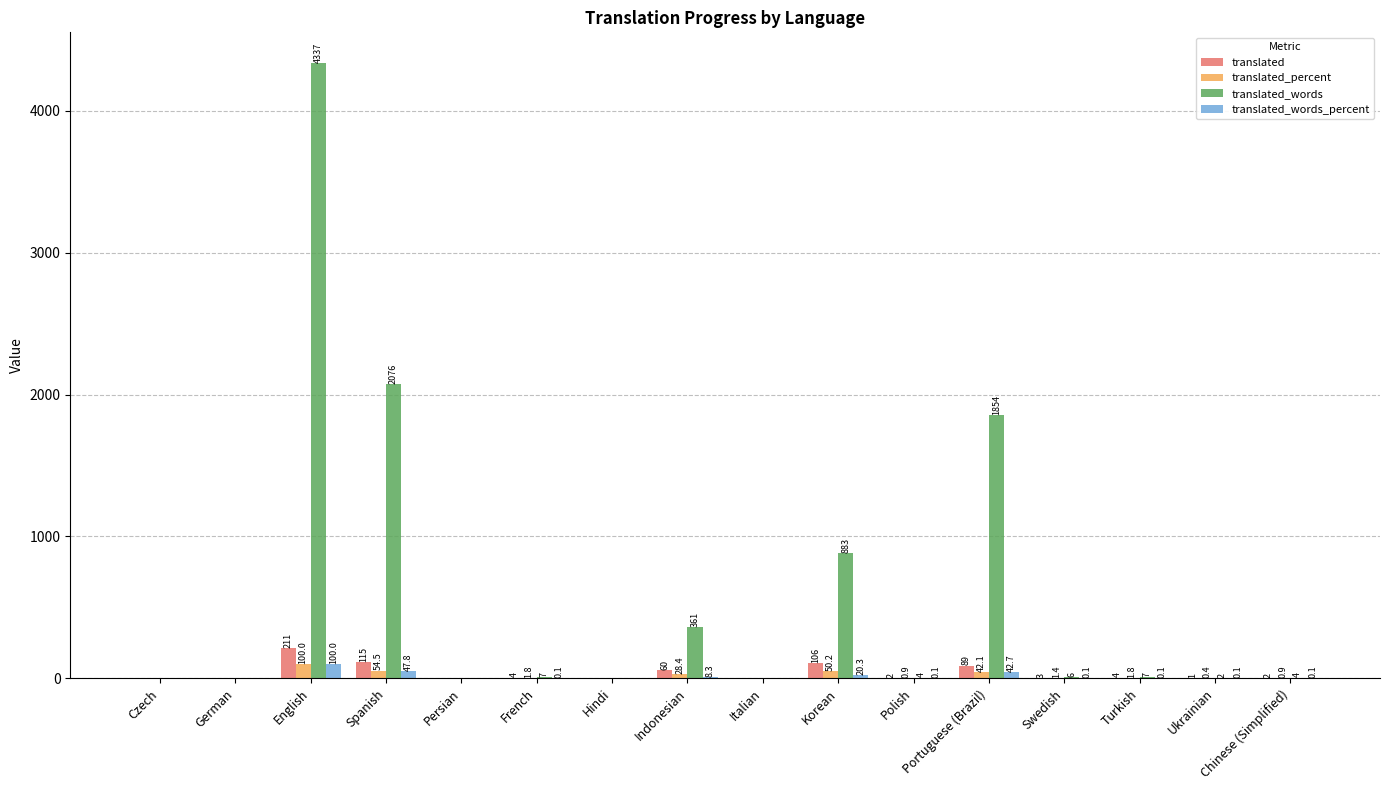

What is the maximum value for translated_percent?

100.0